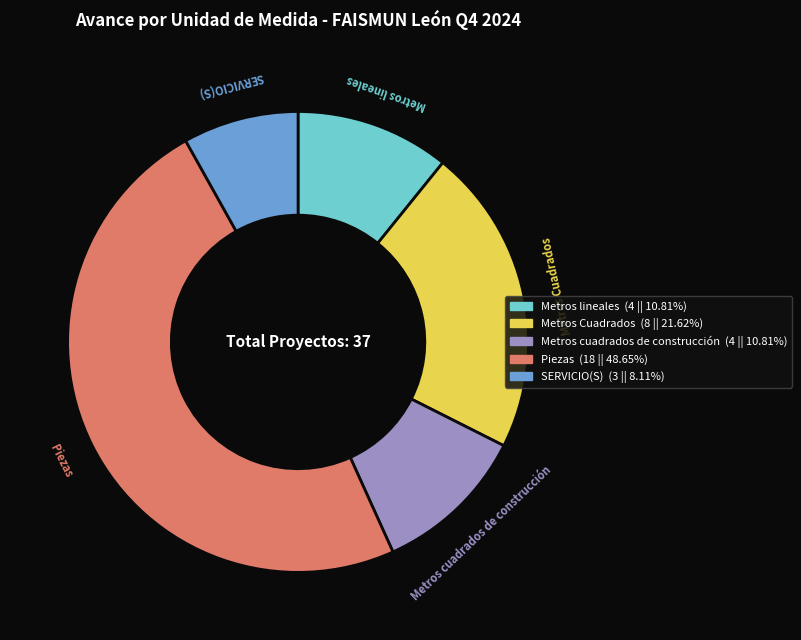

Is Metros cuadrados de construcción the majority of the pie?

No